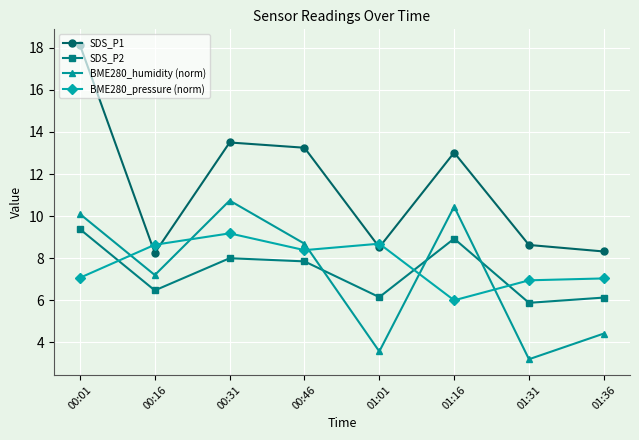

How many lines are shown in the chart?

4